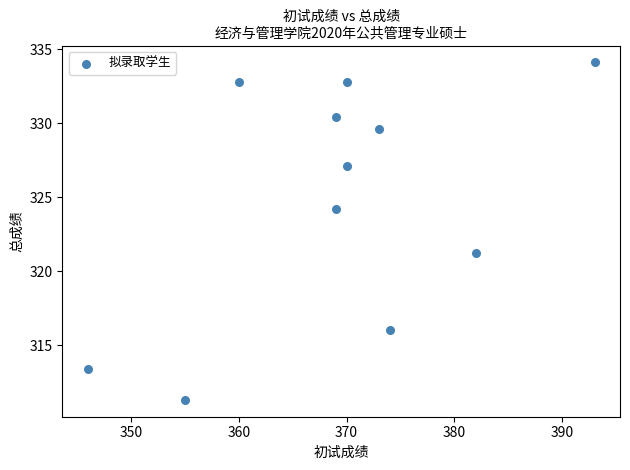

What is the average X value?

369.2